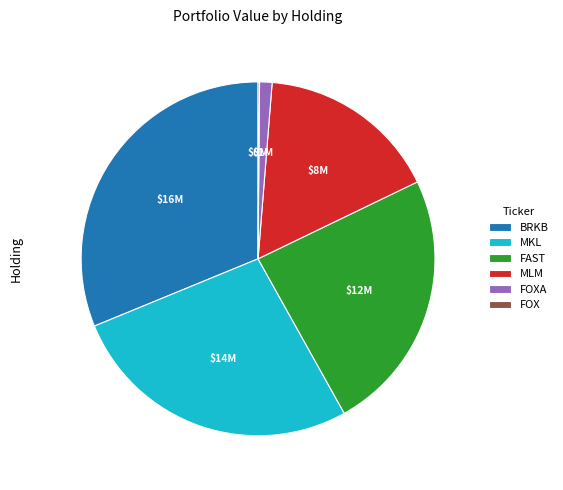

What is the largest slice in the pie chart?

BRKB